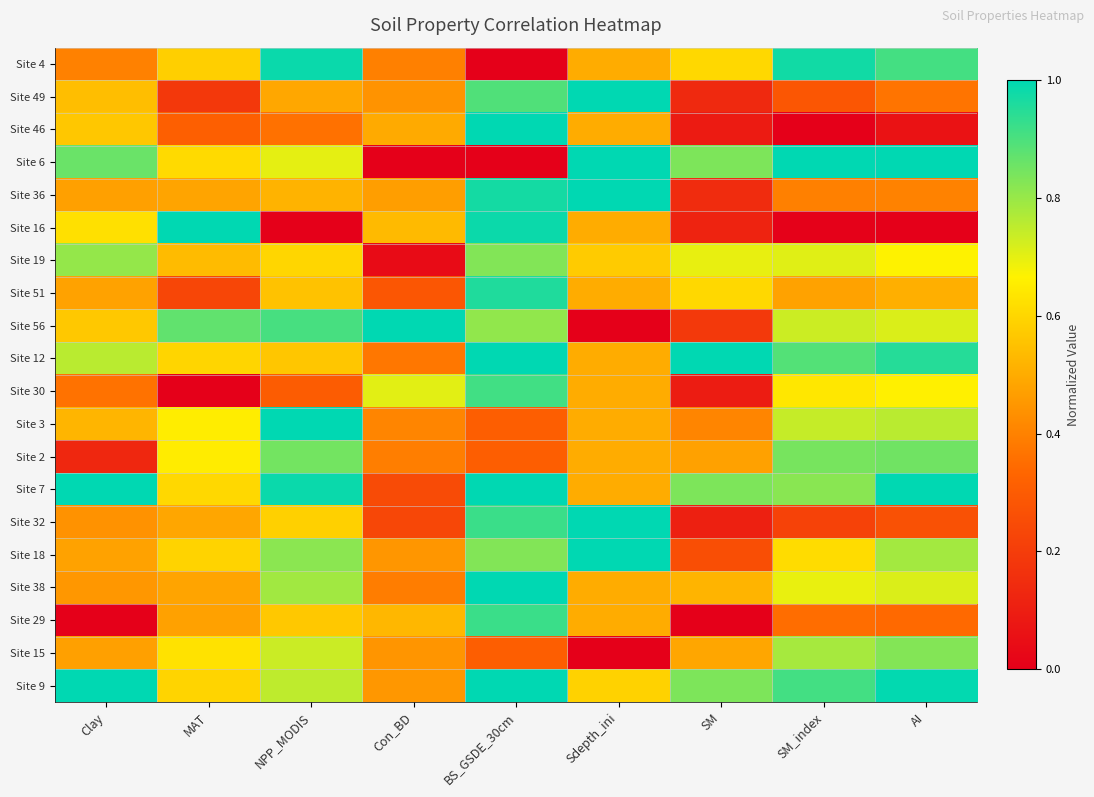

Rank the series by their maximum value, from lowest to highest.

Site 15, Site 19, Site 2, Site 30, Site 29, Site 51, Site 4, Site 49, Site 46, Site 6, Site 36, Site 16, Site 56, Site 12, Site 3, Site 7, Site 32, Site 18, Site 38, Site 9